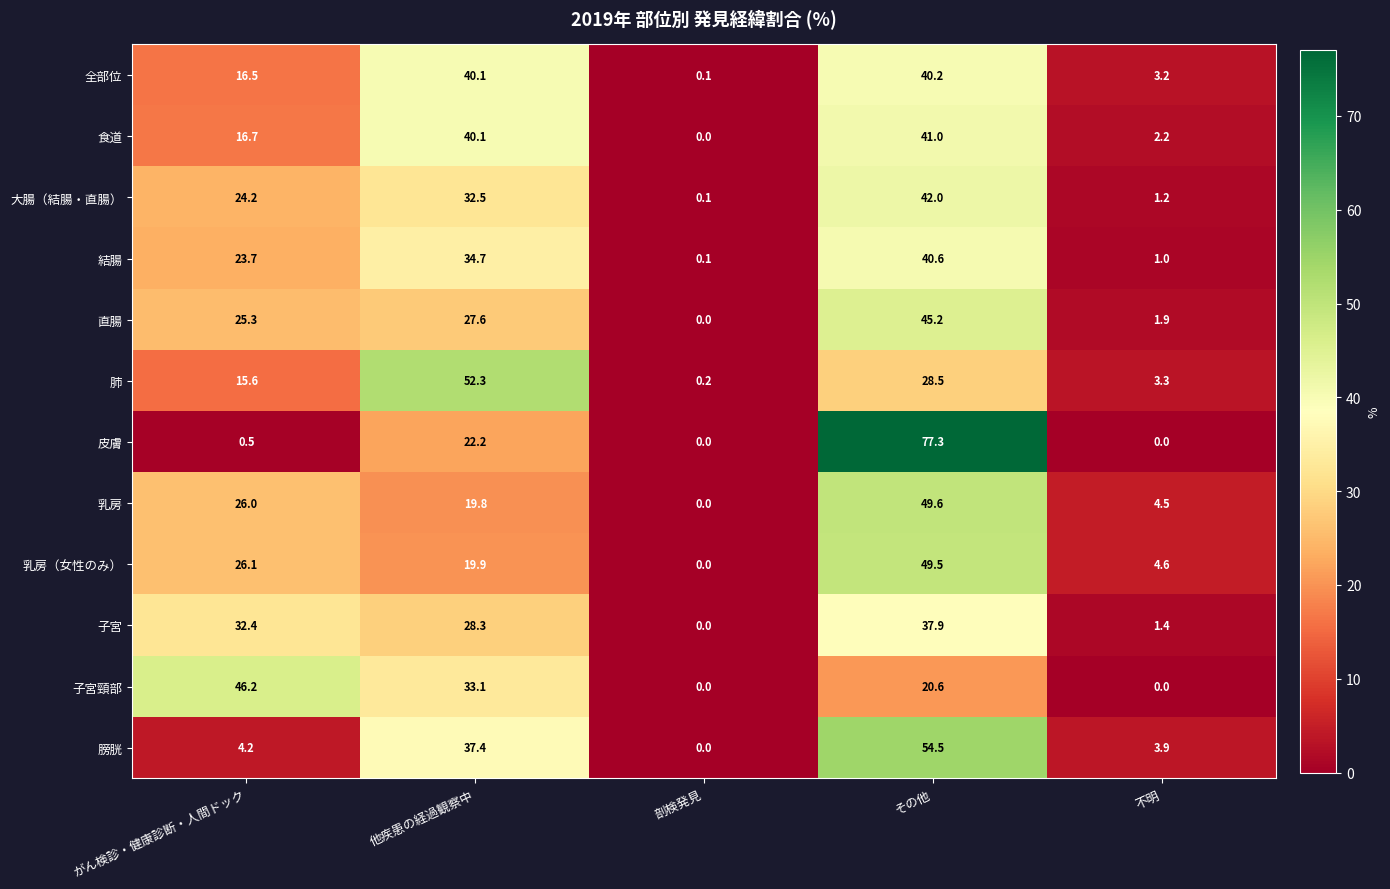

Is it true that 膀胱 equals 22.1 at 剖検発見?

False